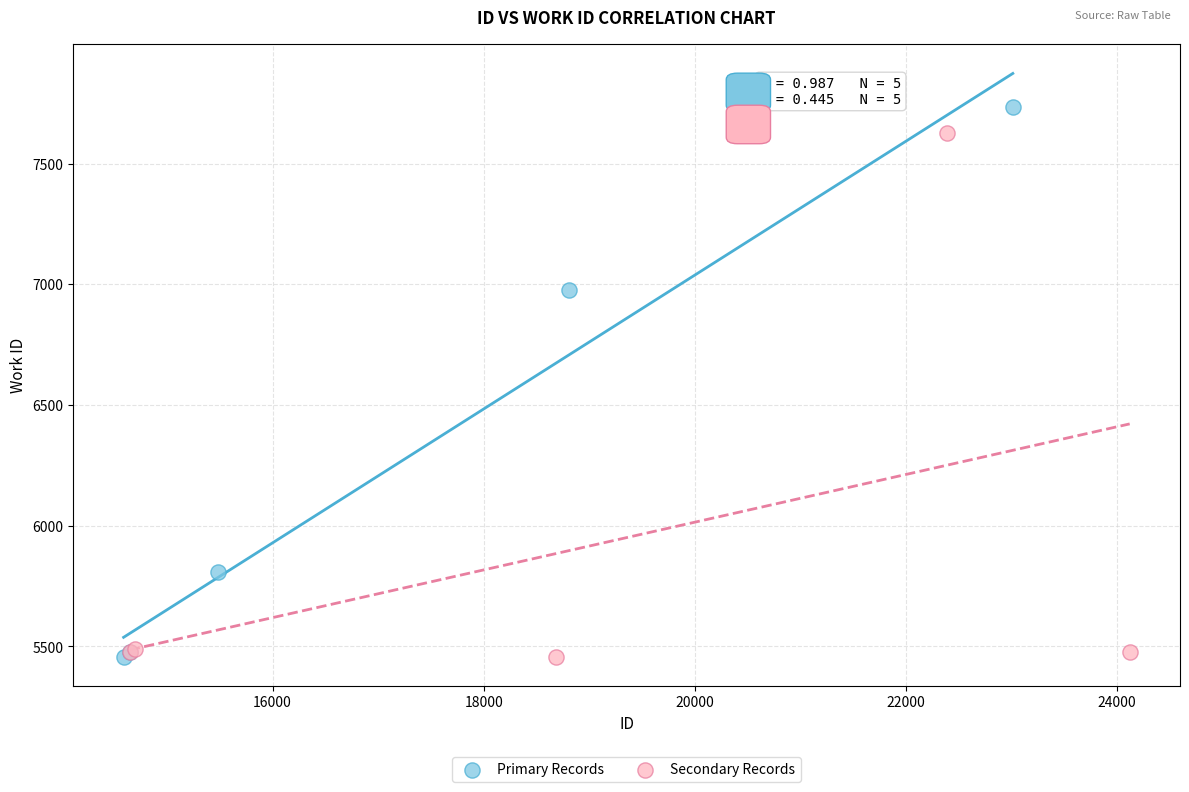

Which series contains the highest Y value?

Primary Records